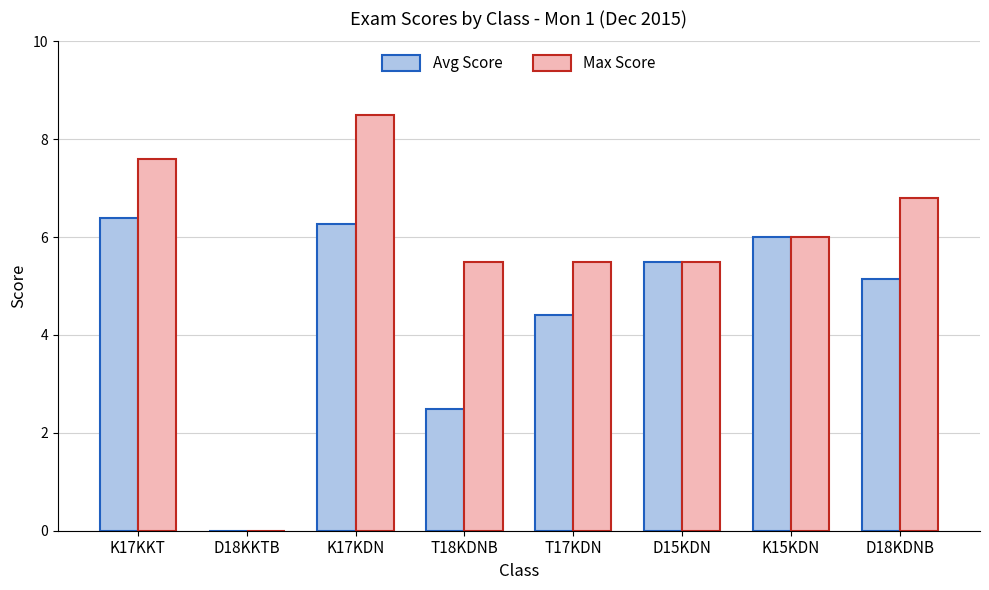

Reading left to right, list all the values displayed in this chart.

Avg Score: K17KKT=6.4	D18KKTB=0.0	K17KDN=6.3	T18KDNB=2.5	T17KDN=4.4	D15KDN=5.5	K15KDN=6.0	D18KDNB=5.2
Max Score: K17KKT=7.6	D18KKTB=0.0	K17KDN=8.5	T18KDNB=5.5	T17KDN=5.5	D15KDN=5.5	K15KDN=6.0	D18KDNB=6.8